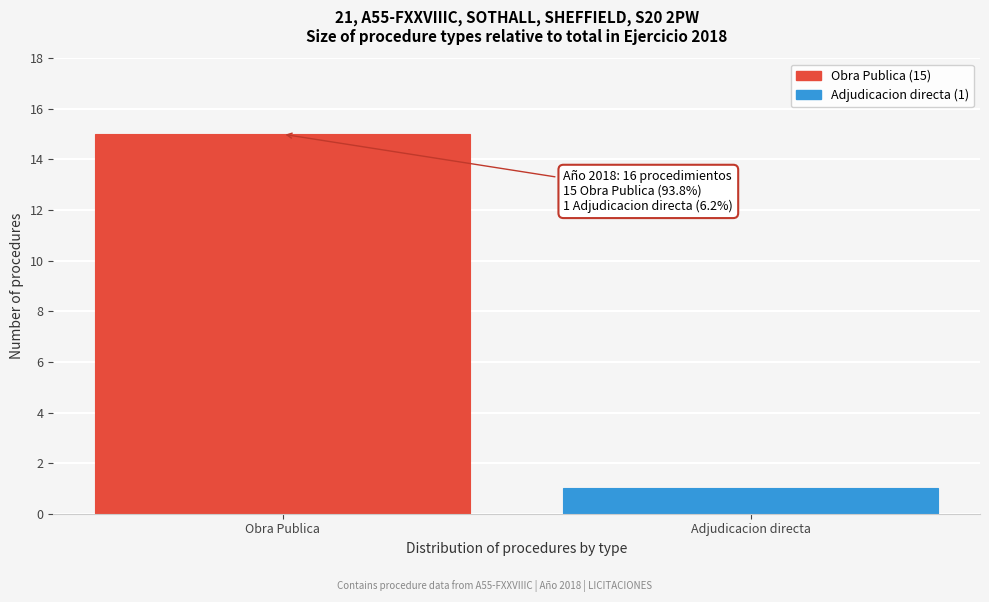

Reading left to right, list all the values displayed in this chart.

Obra Publica=15	Adjudicacion directa=1